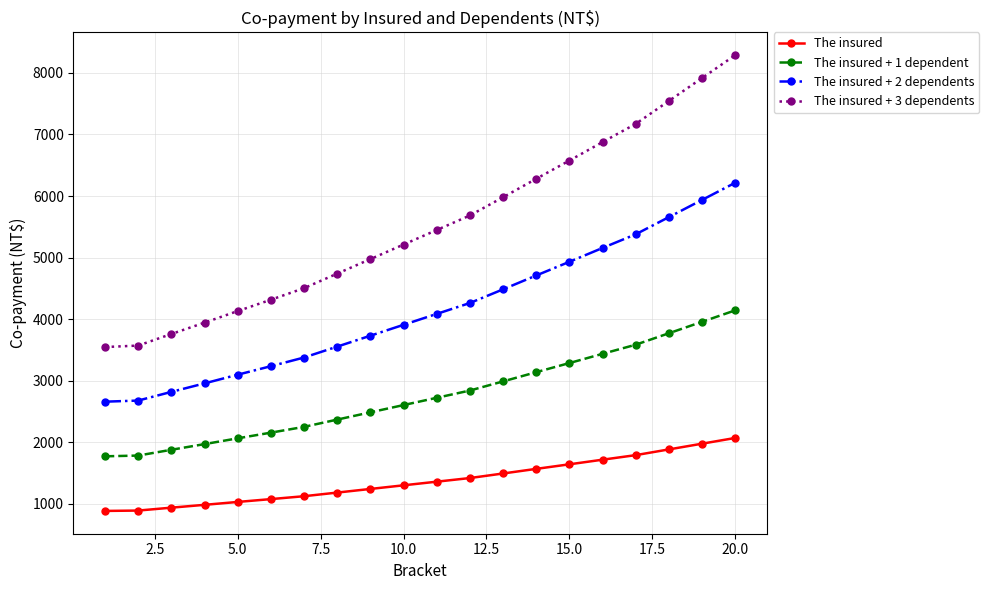

What is the highest value of the The insured + 2 dependents series?

6216